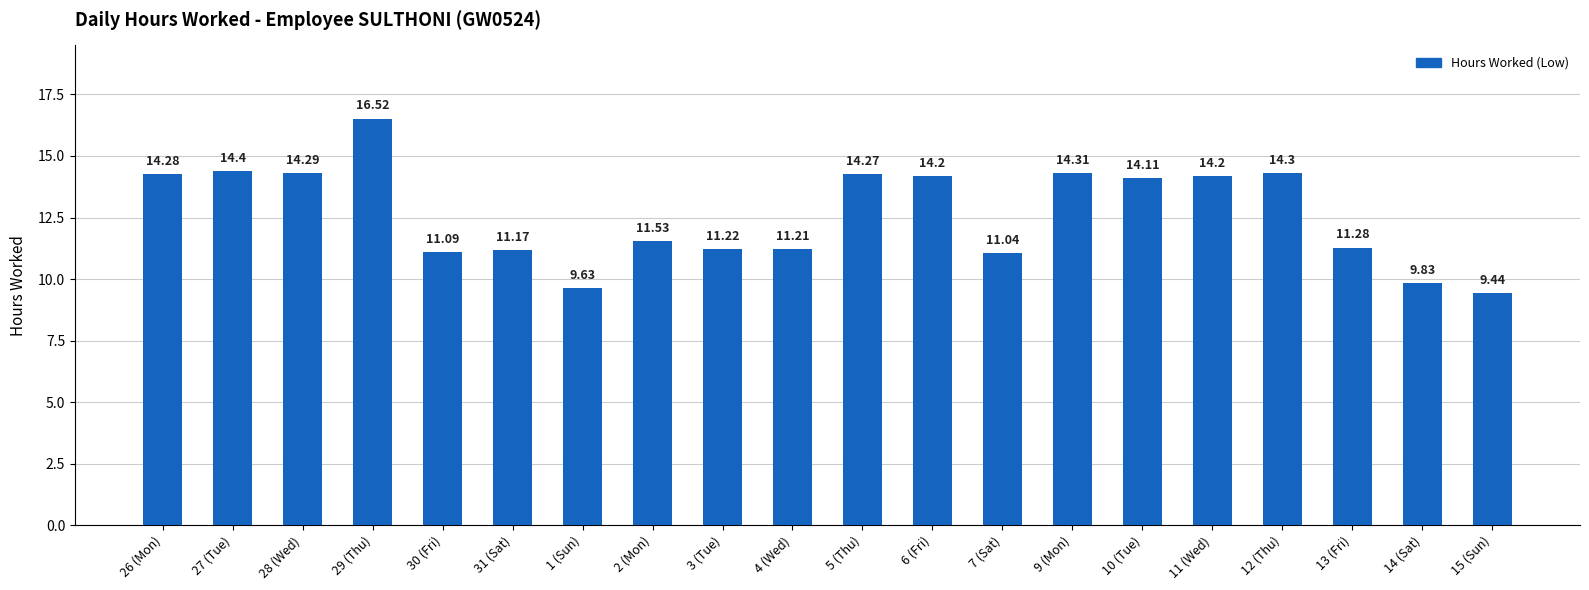

What is the average value?

12.6